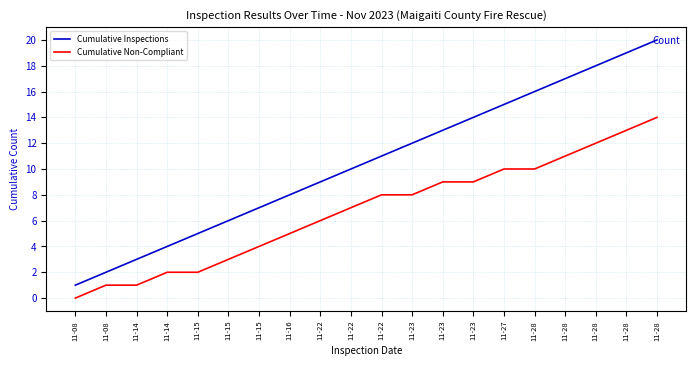

Rank the series at 11-15 from lowest to highest value.

Cumulative Non-Compliant, Cumulative Inspections